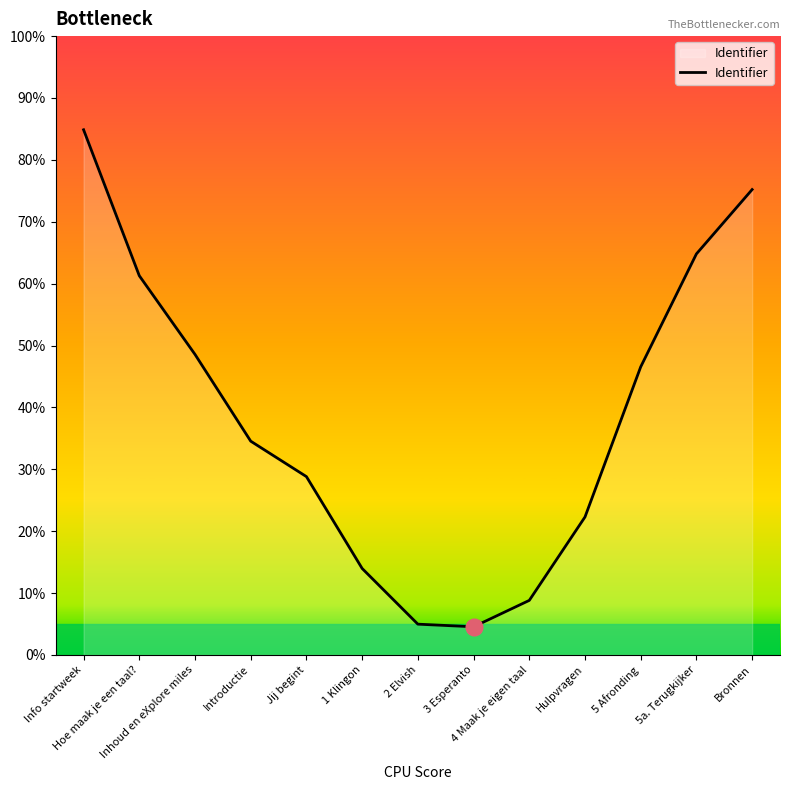

What is the minimum value shown in the chart?

4.6